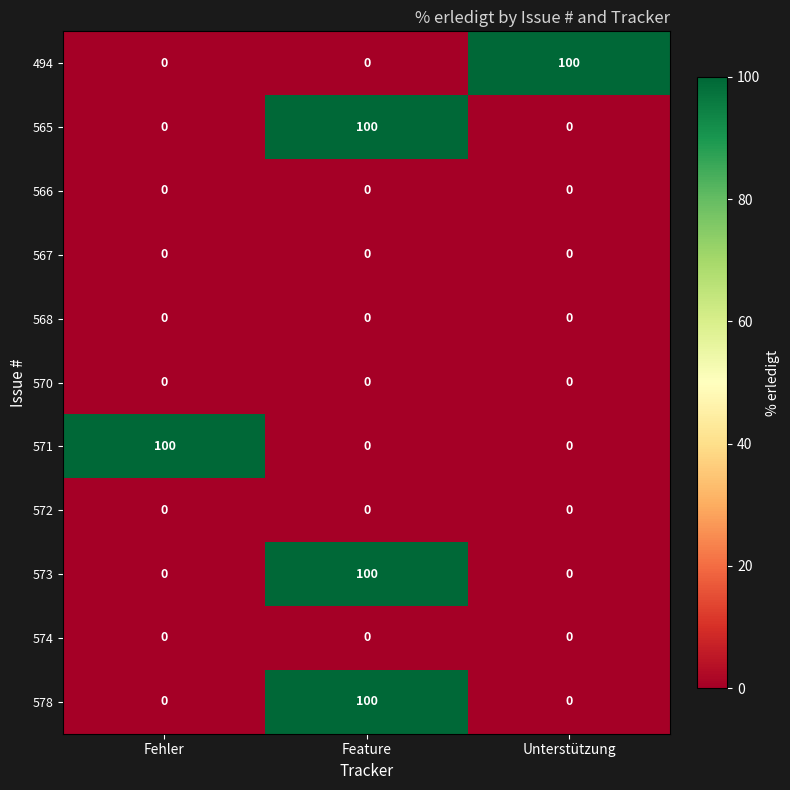

Is it true that 573 equals 0 at Fehler?

True